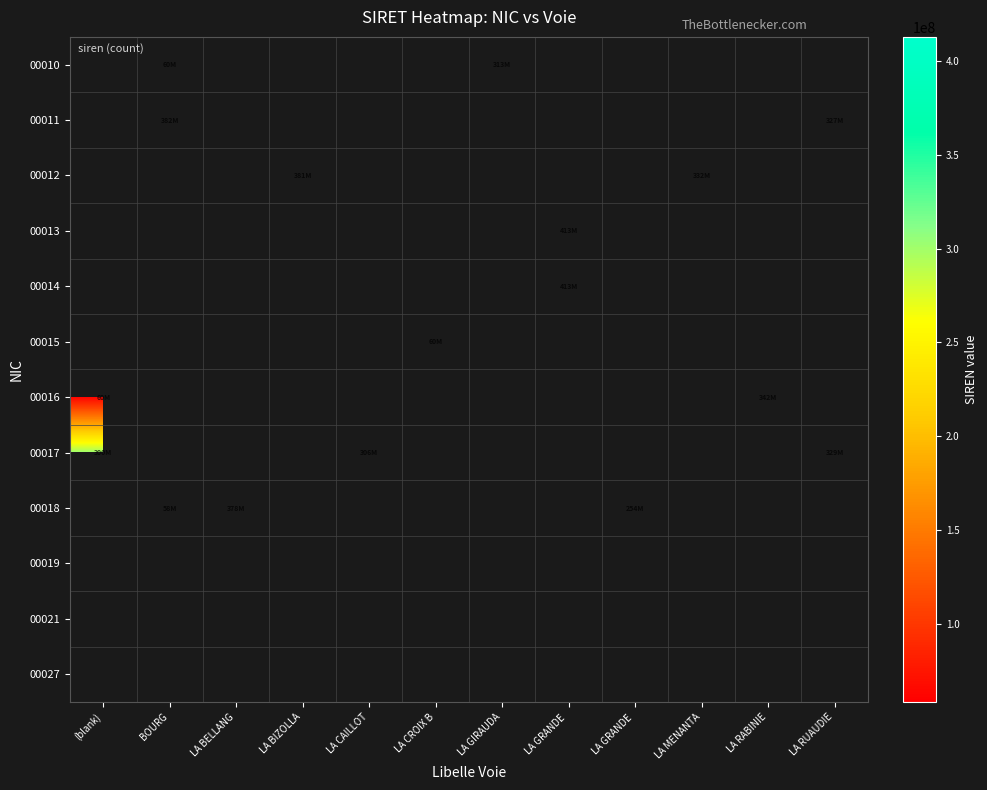

Which label corresponds to the largest value in the chart?

LA GRANDE 